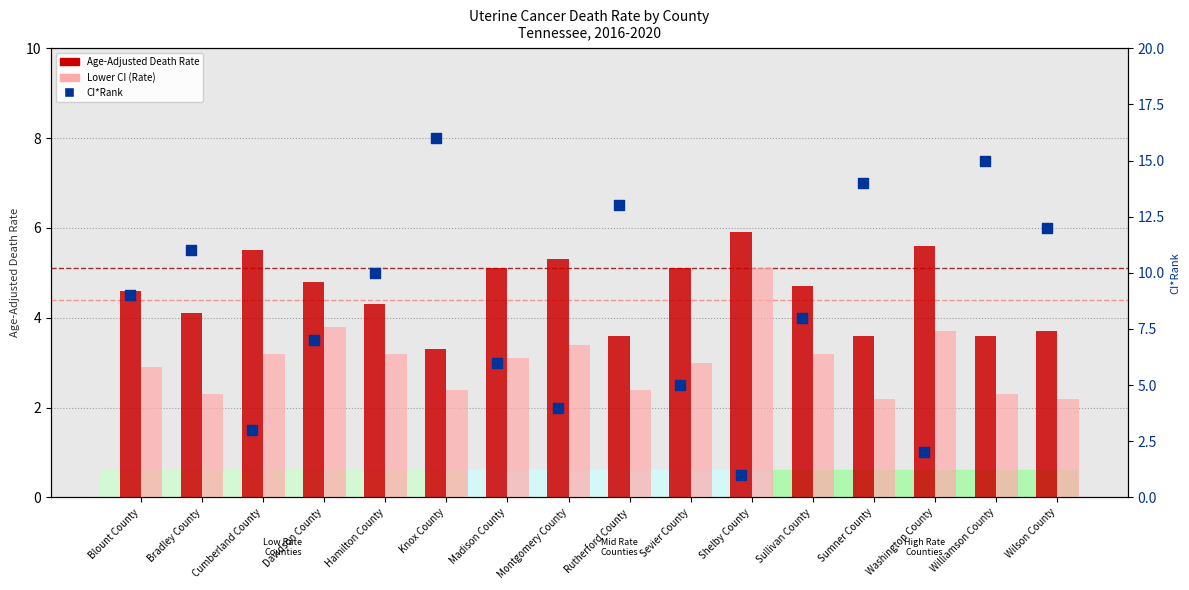

At how many categories does at least one series exceed 12?

4